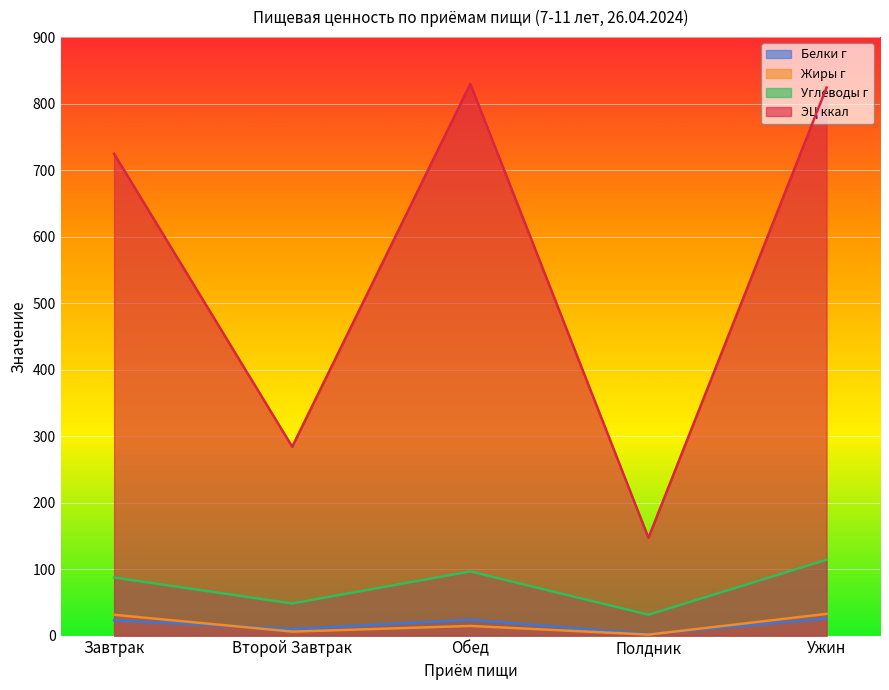

True or false: Белки г has more than 0 points higher than both neighbors.

True